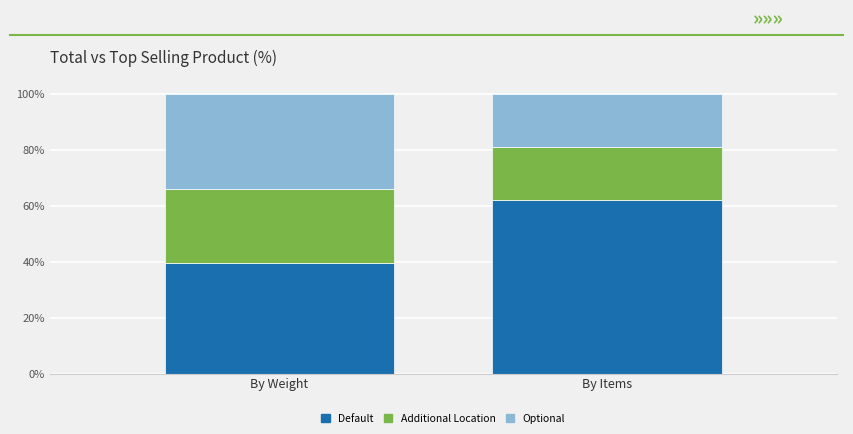

What is the total value across all series at By Items?

100.0